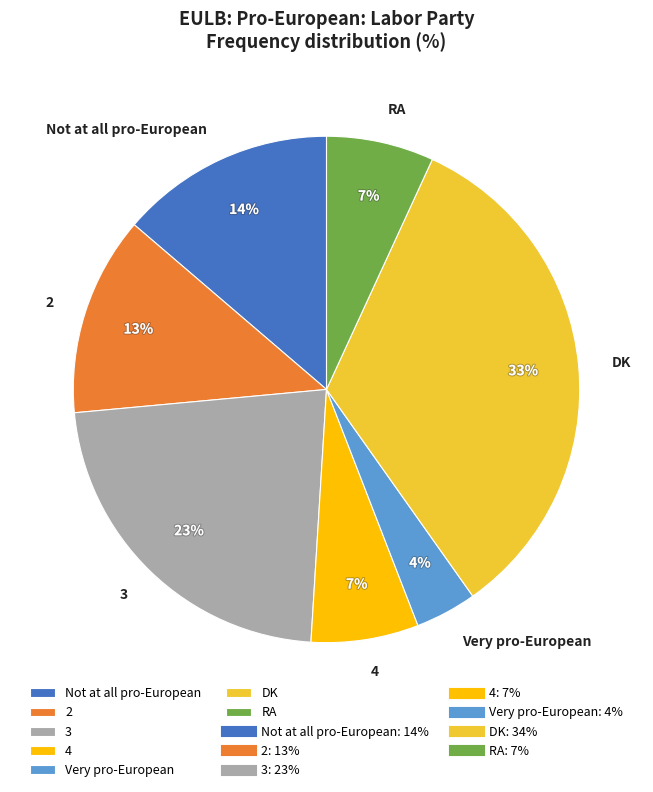

Approximately how many times larger is the value at 3 compared to 4?

3.3